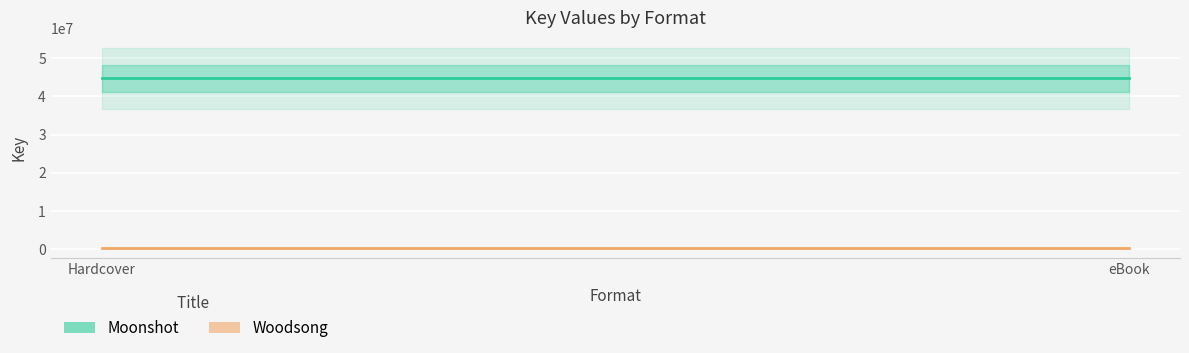

What are all the series names shown in the legend?

Moonshot, Woodsong